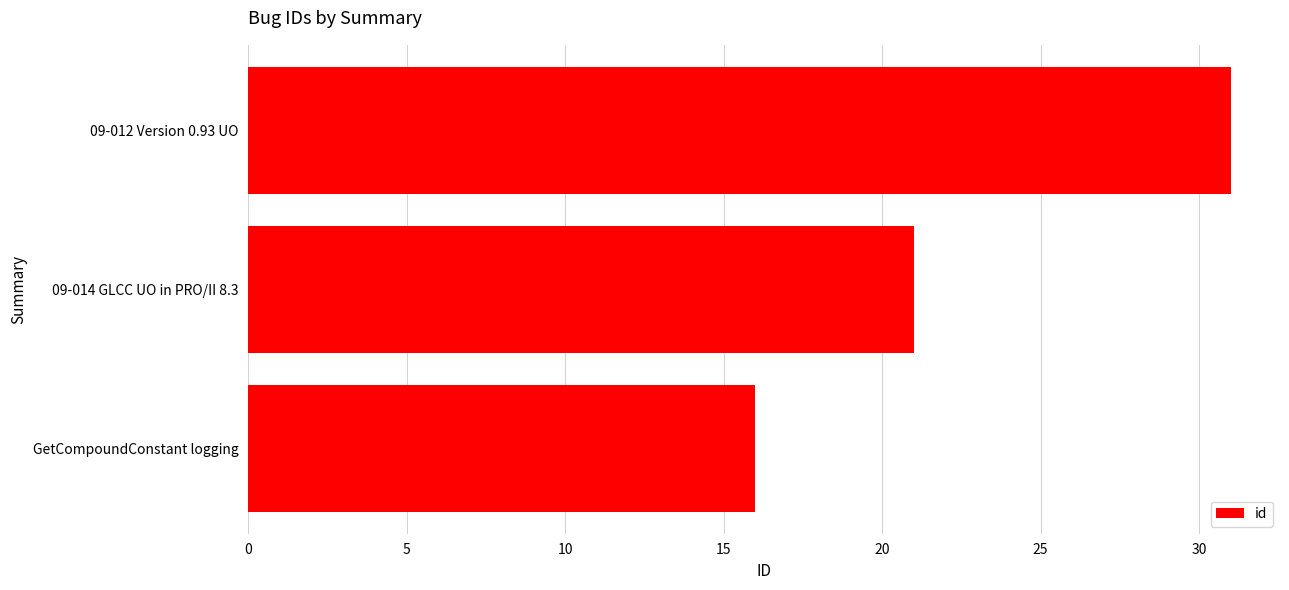

How many data points are less than 21?

1